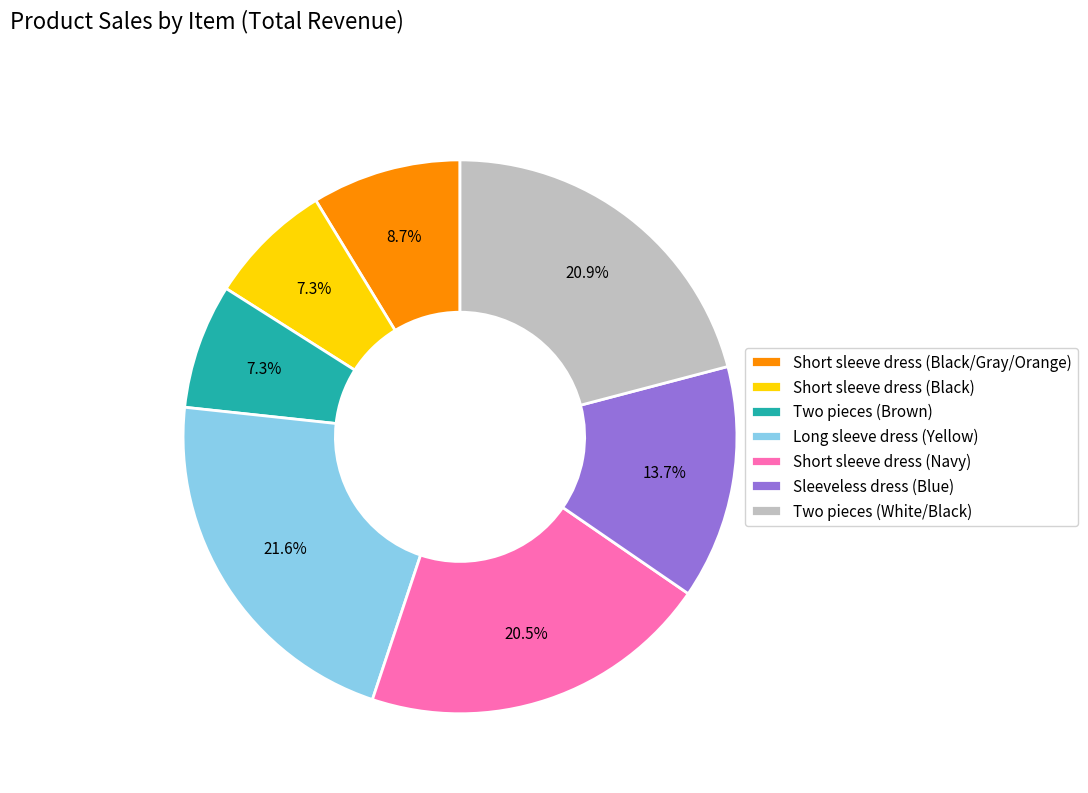

To the nearest percent, what portion does Short sleeve dress (Black/Gray/Orange) represent?

9%